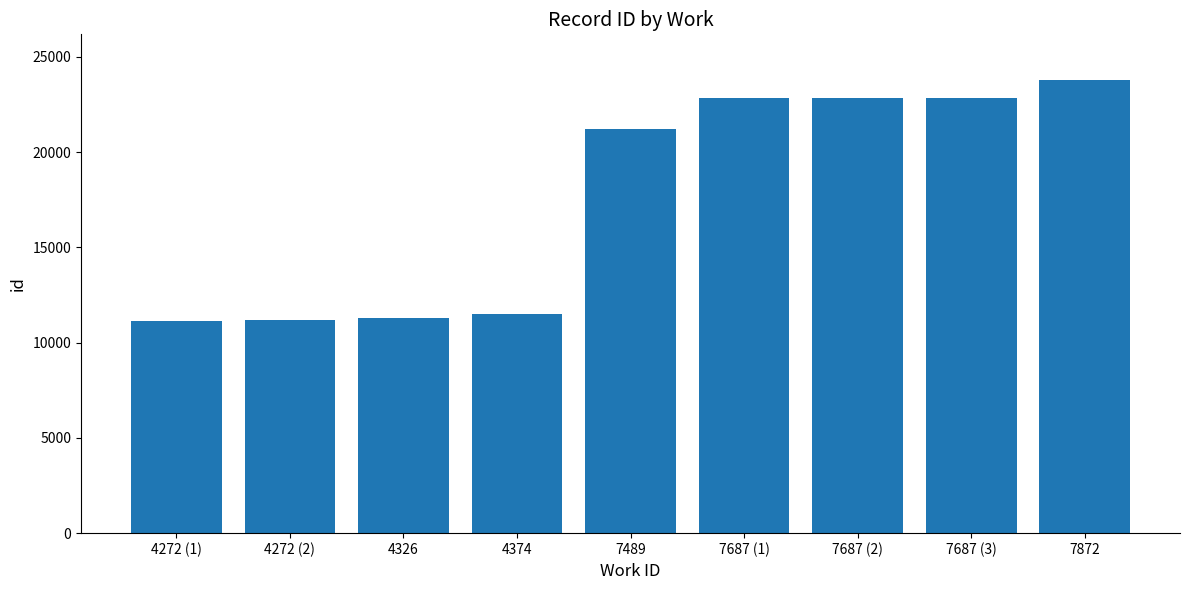

Read the value at 4272 (2).

11198